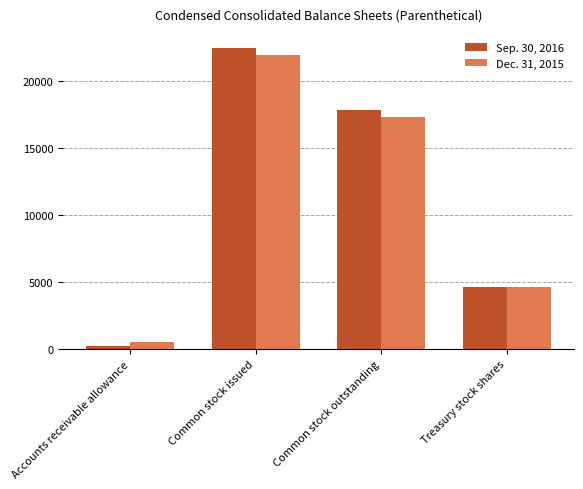

Where is Dec. 31, 2015 nearest to the value 11264?

Common stock outstanding